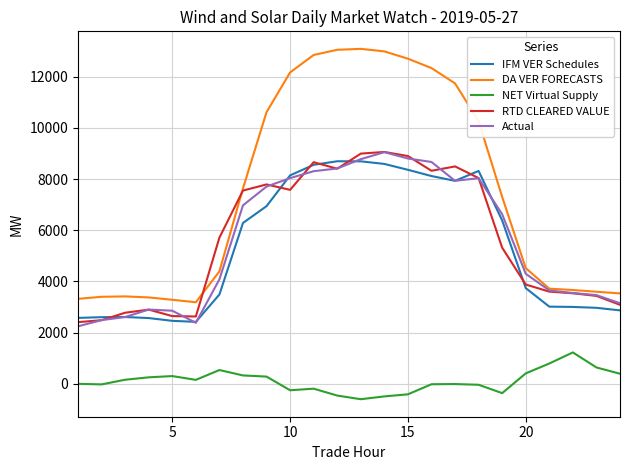

Which series has the largest total across all categories?

DA VER FORECASTS